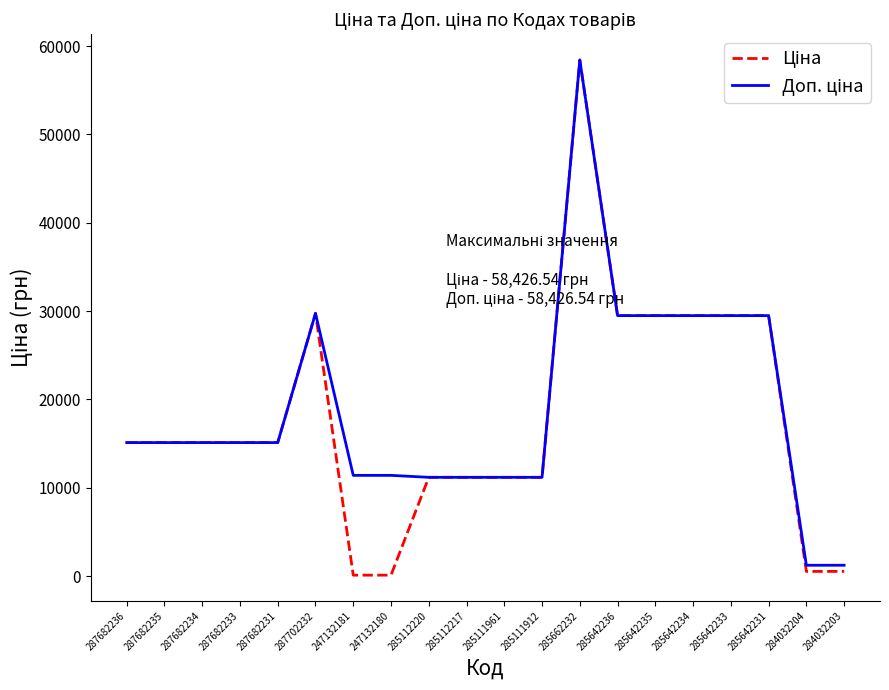

At which category is the sum across all series the highest?

285662232